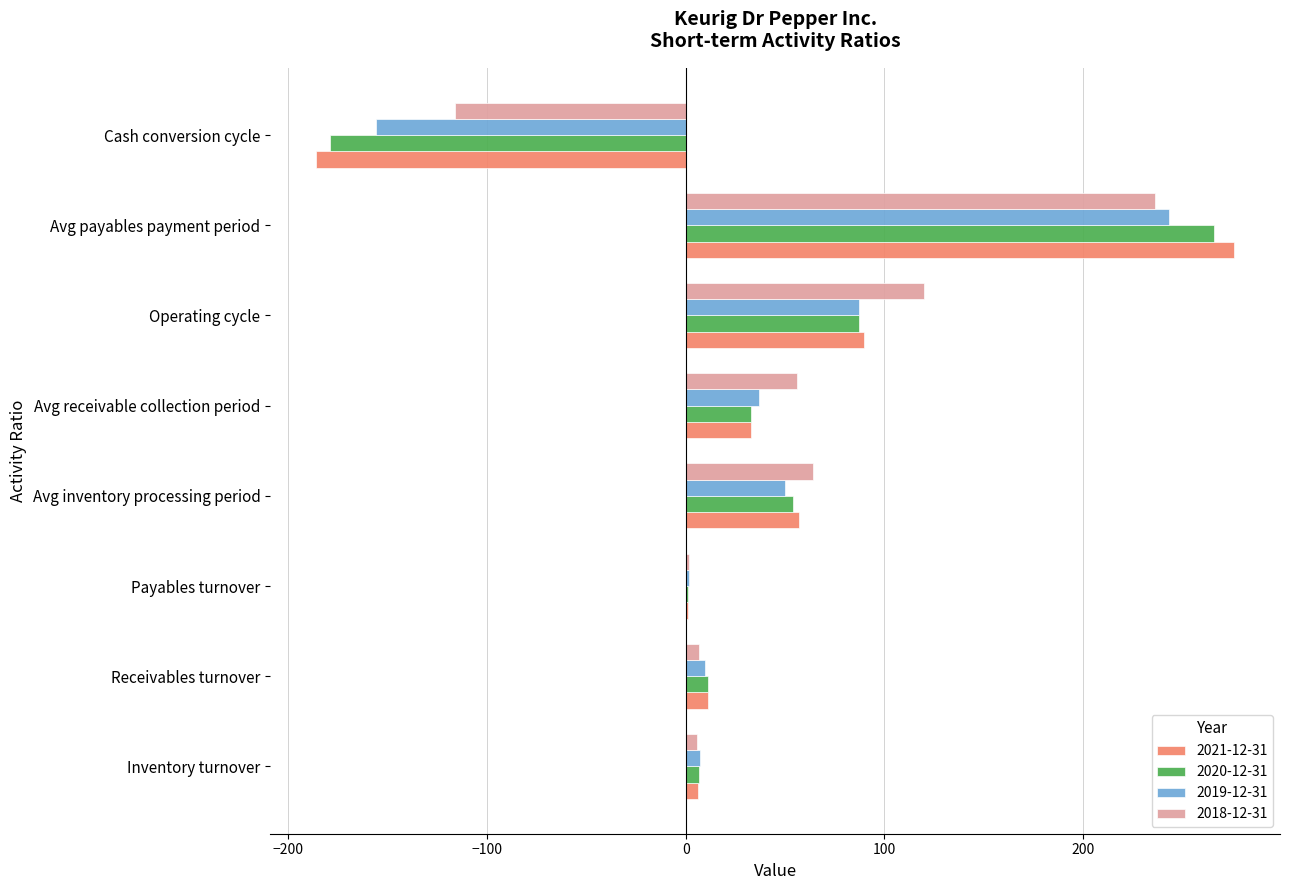

Is it true that 2020-12-31 equals -179.0 at Cash conversion cycle?

True